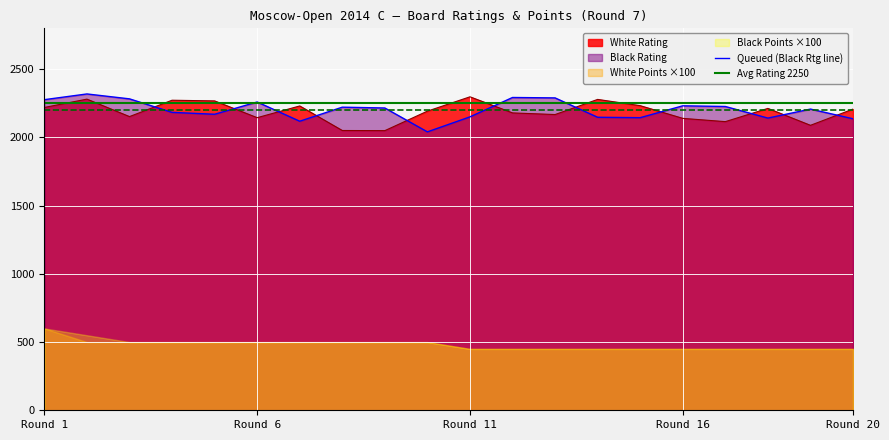

The value of Avg Rating 2250 at Round 1 is 3176. True or false?

False